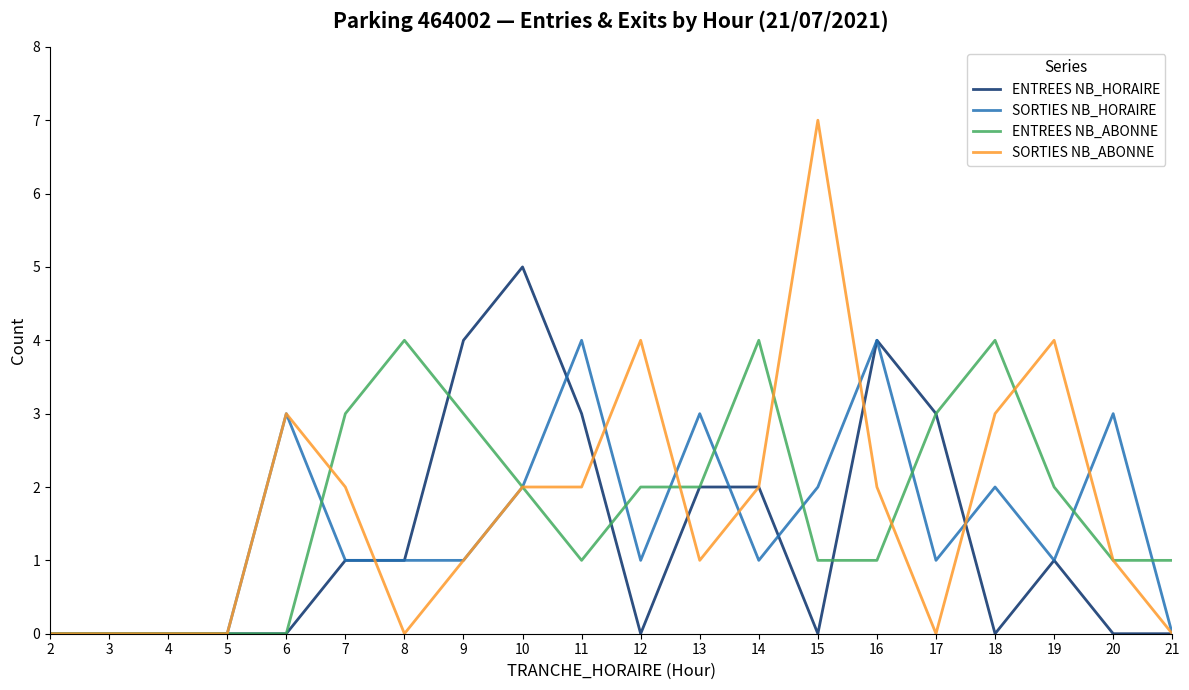

What is the average value of the ENTREES NB_HORAIRE series?

1